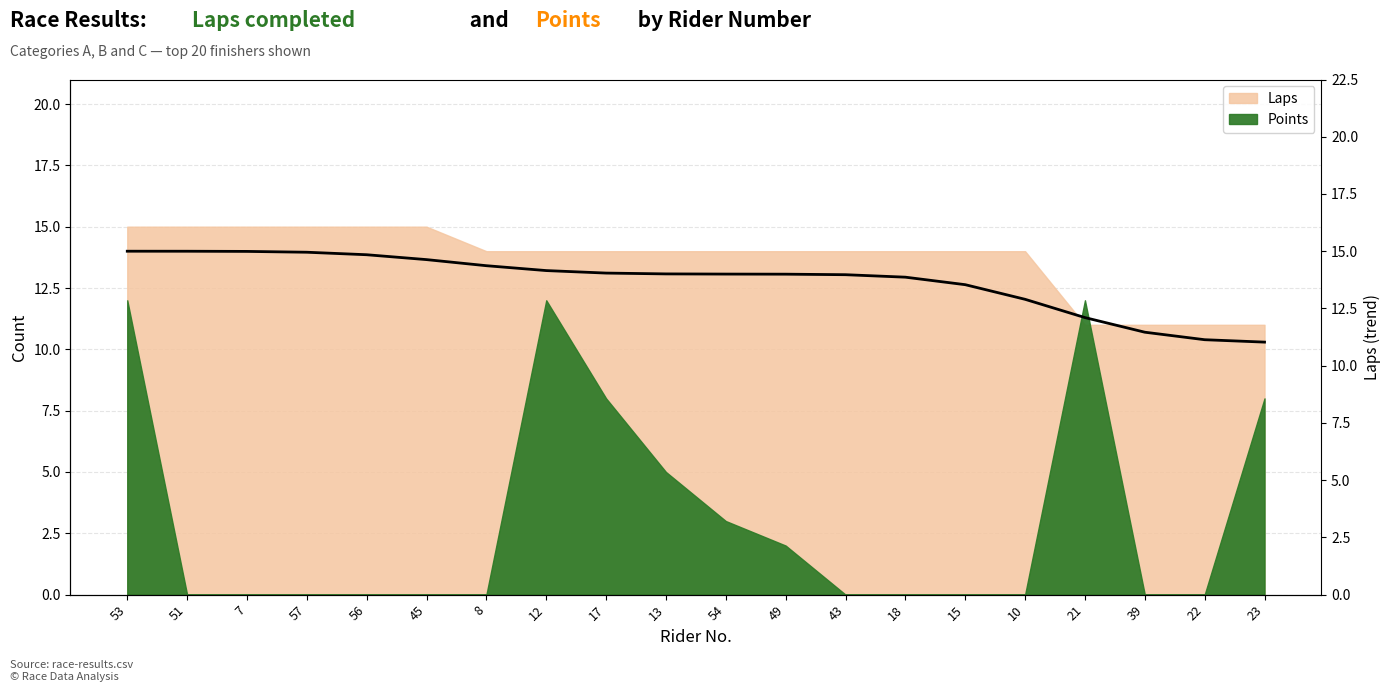

What is the difference between the second highest and minimum values?

4.0